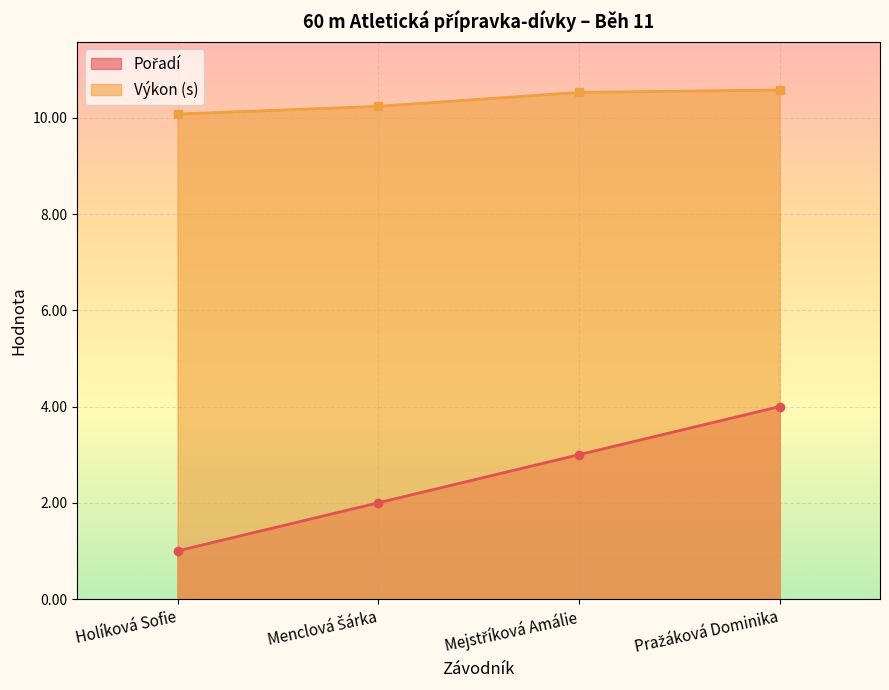

What position from the right is Mejstříková Amálie?

2